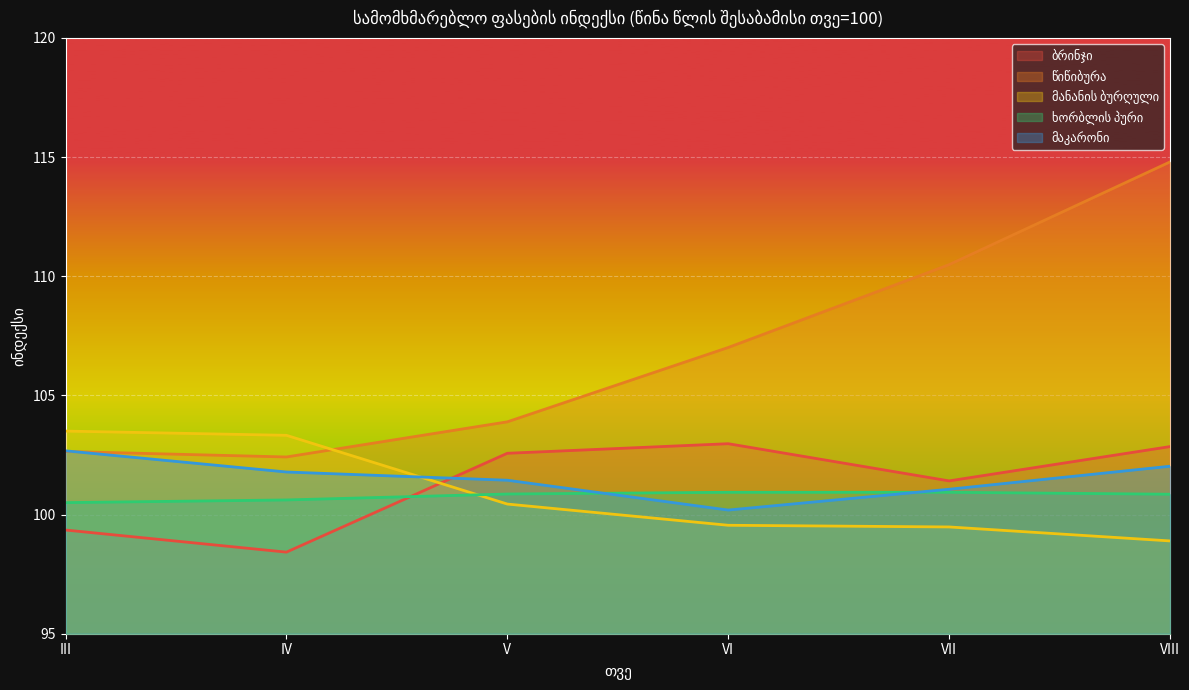

Where do ხორბლის პური and მაკარონი first cross each other?

V and VI